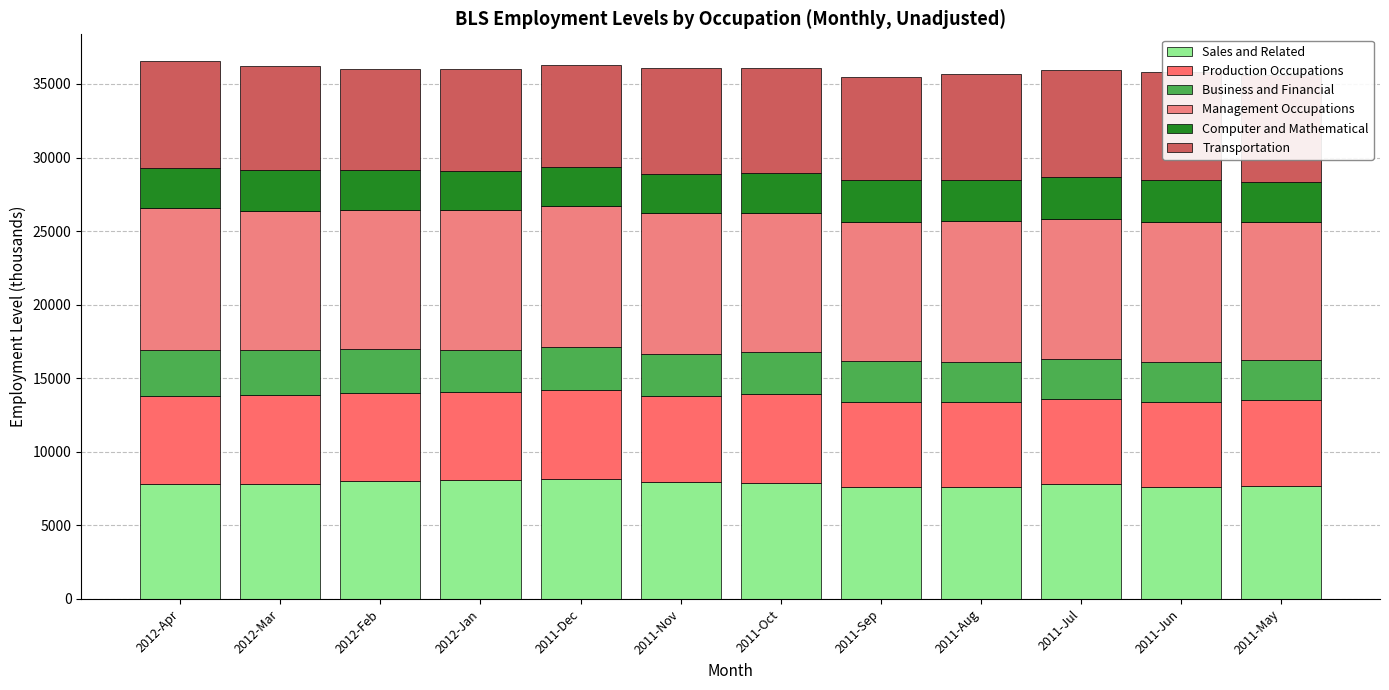

At which label does Production Occupations reach its minimum?

2011-Jun